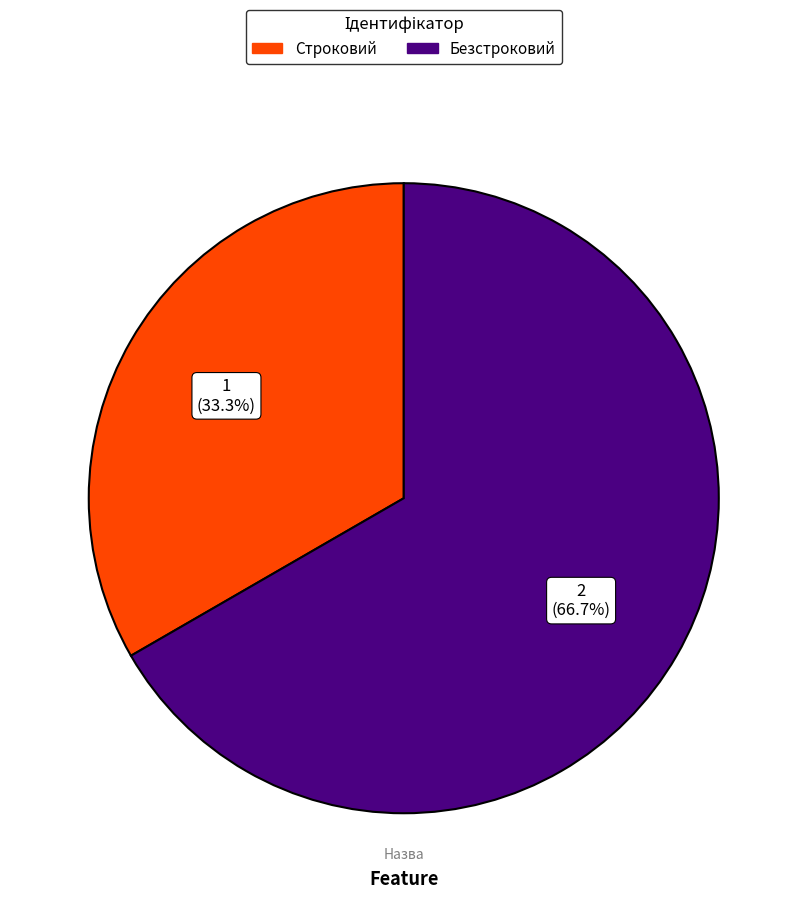

Between Безстроковий and Строковий, which is larger?

Безстроковий